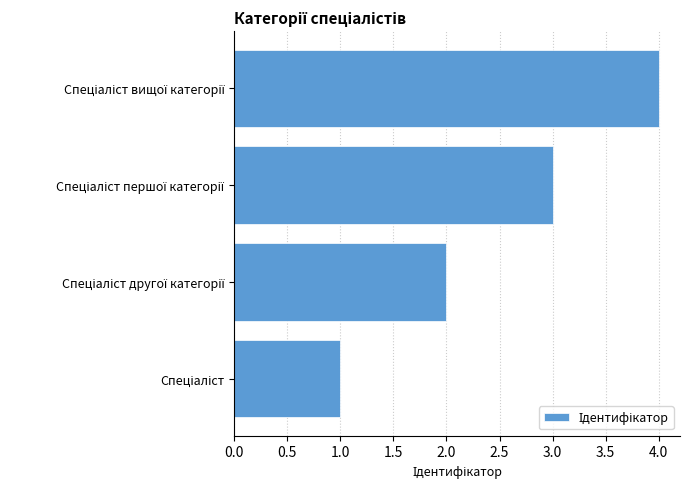

What is the greatest value displayed?

4